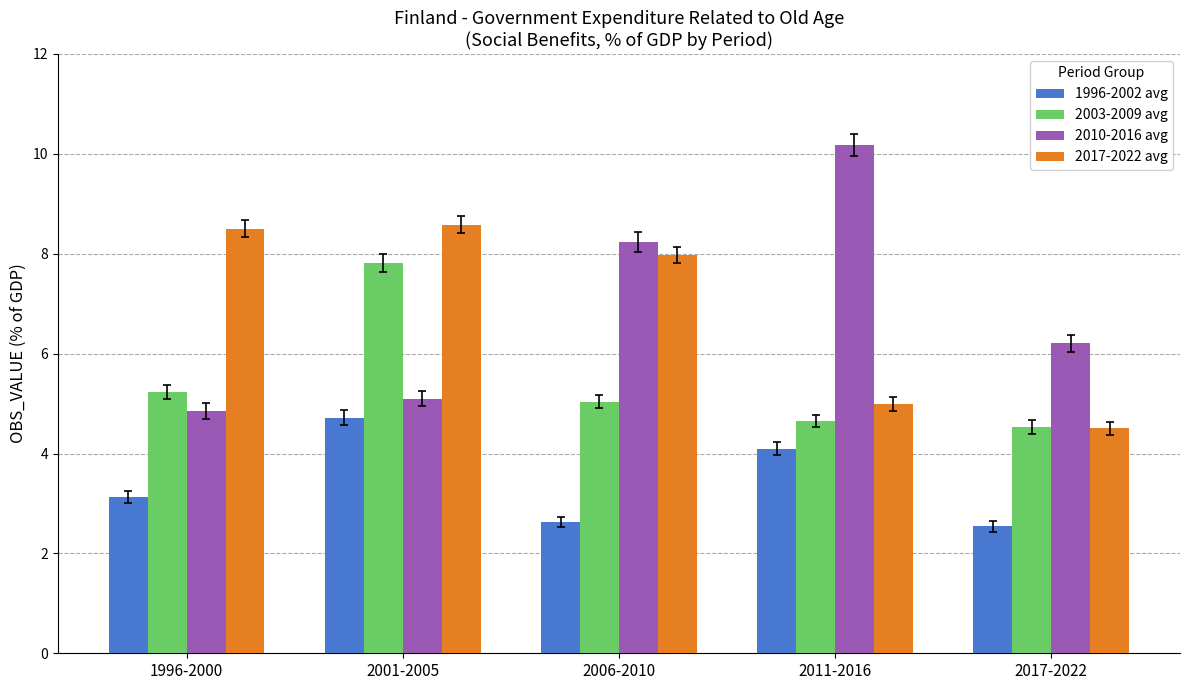

The value of 1996-2002 avg at 2011-2016 is 4.1. True or false?

True